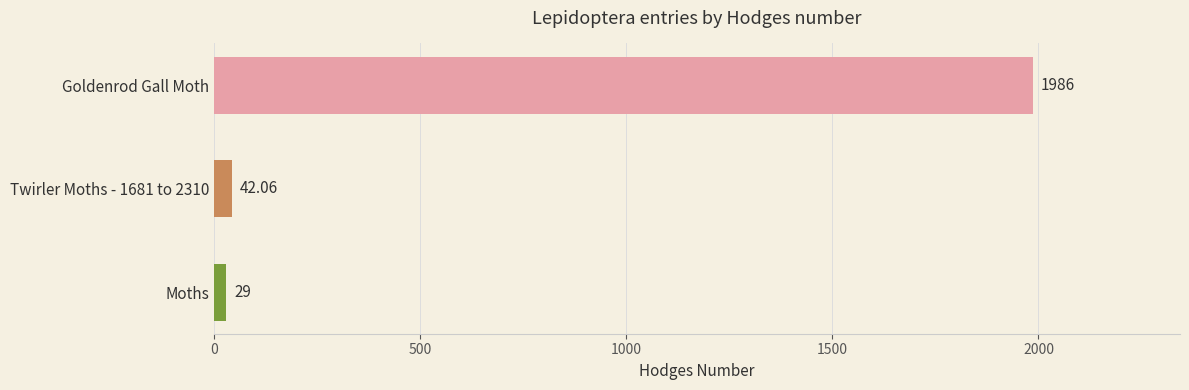

Which has a higher value, Goldenrod Gall Moth or Twirler Moths - 1681 to 2310?

Goldenrod Gall Moth